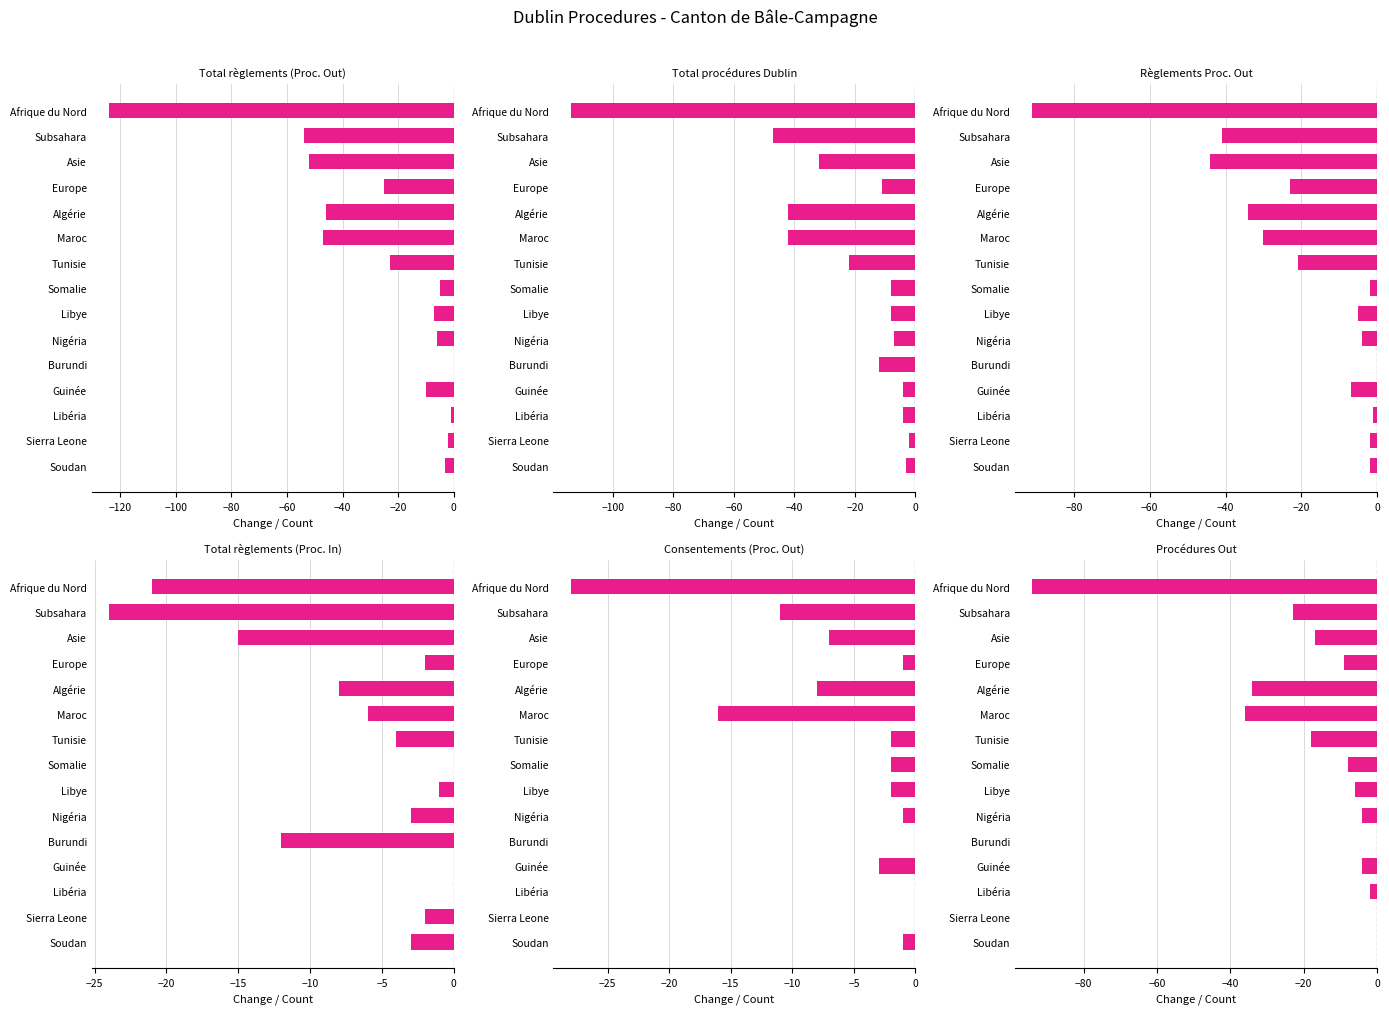

Which series has the largest total across all categories?

Consentements (Proc. Out)